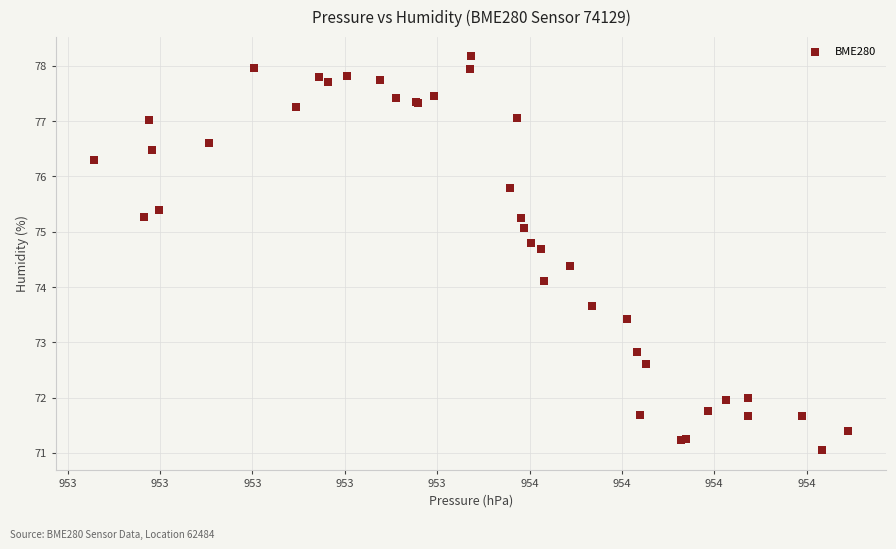

What Y value in the scatter plot is closest to 74?

74.1